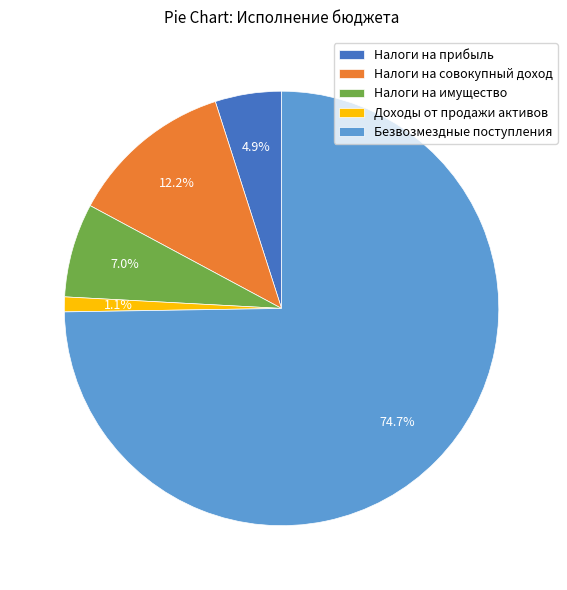

Rank the categories by value from highest to lowest.

Безвозмездные поступления, Налоги на совокупный доход, Налоги на имущество, Налоги на прибыль, Доходы от продажи активов